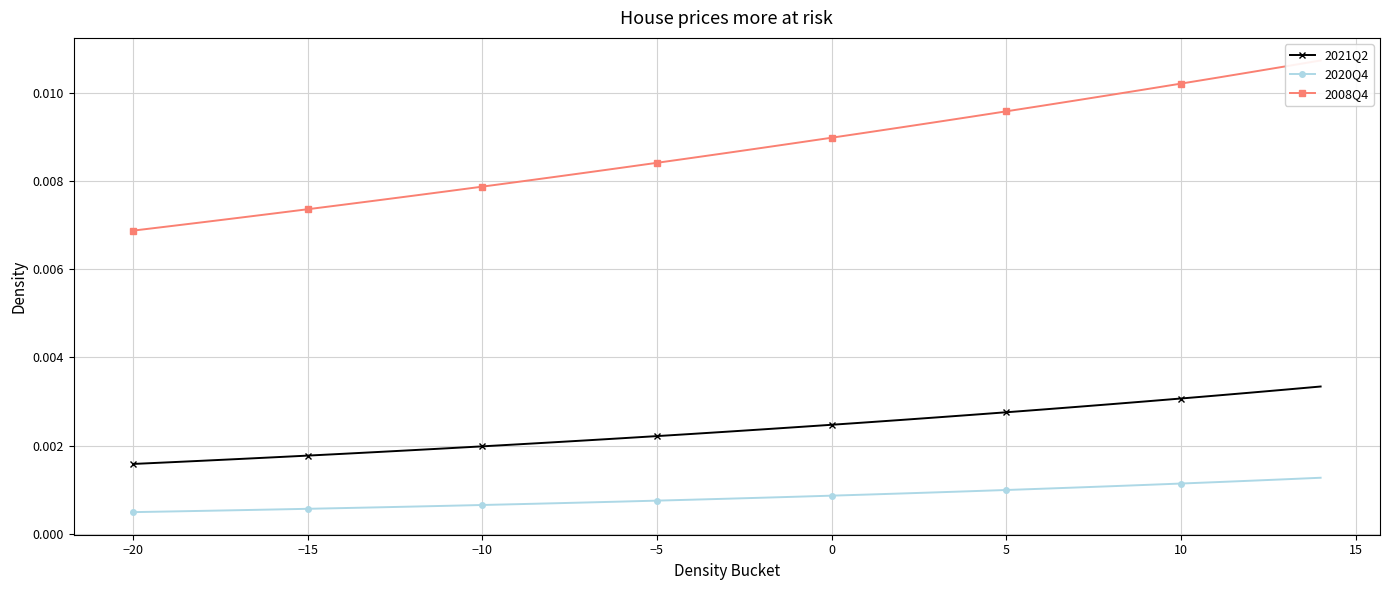

How many 2021Q2 values are between 0 and 1?

35